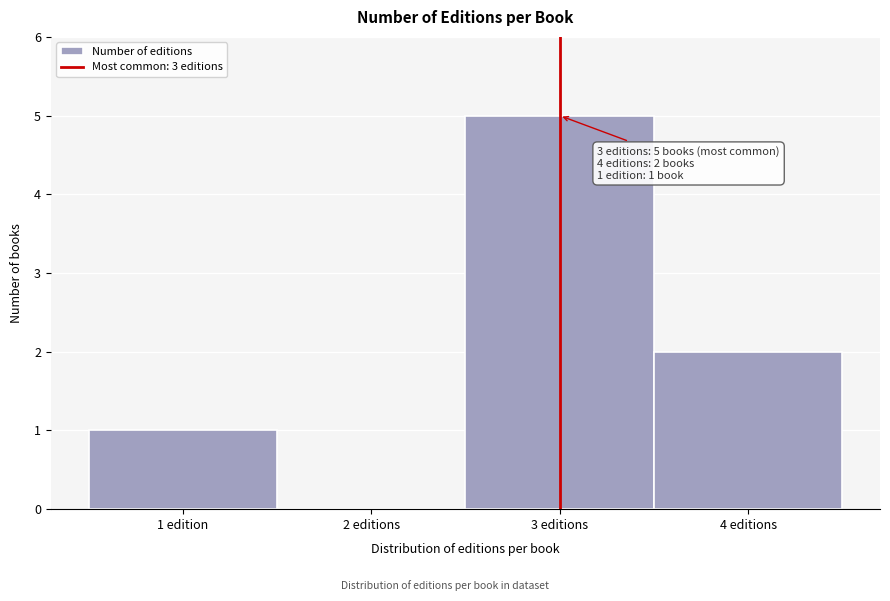

Reading left to right, what are all the values shown in this chart?

1 edition=1	2 editions=0	3 editions=5	4 editions=2